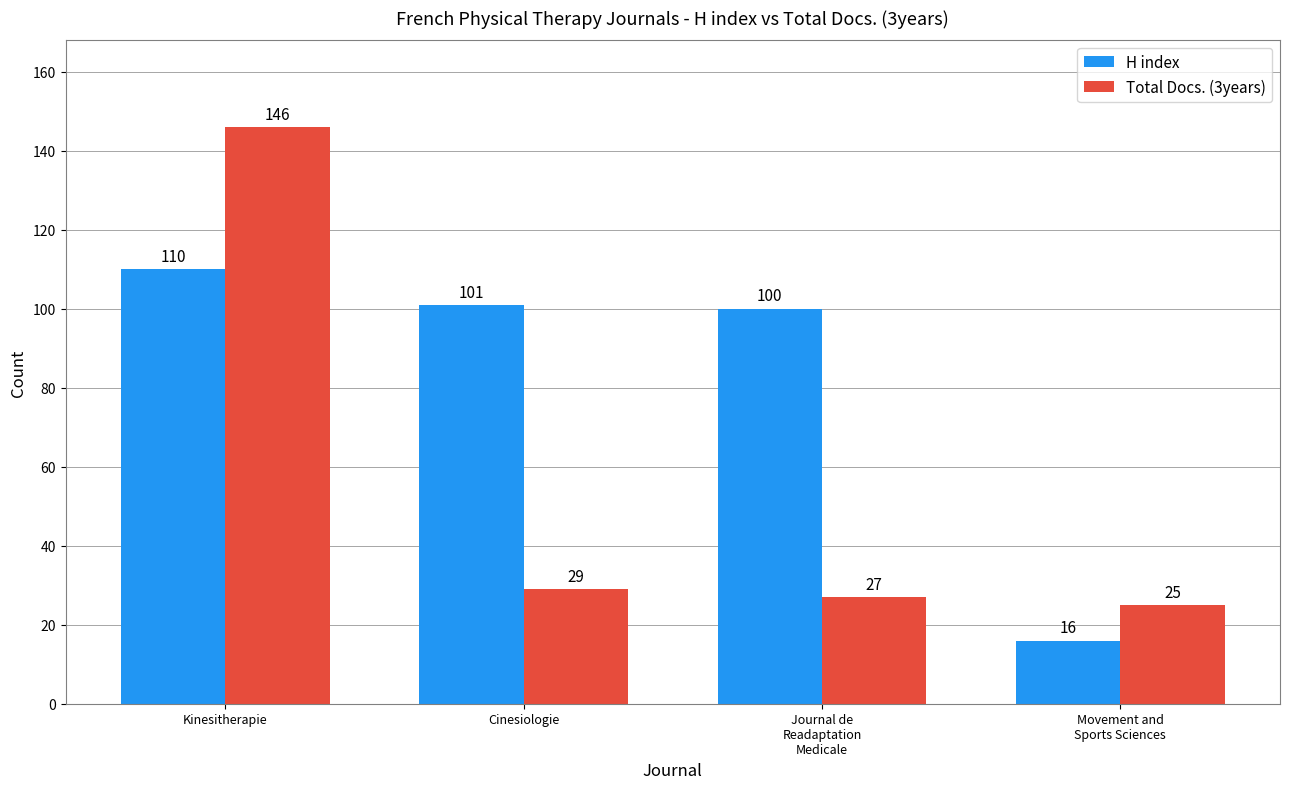

How many categories are shown in the chart?

4